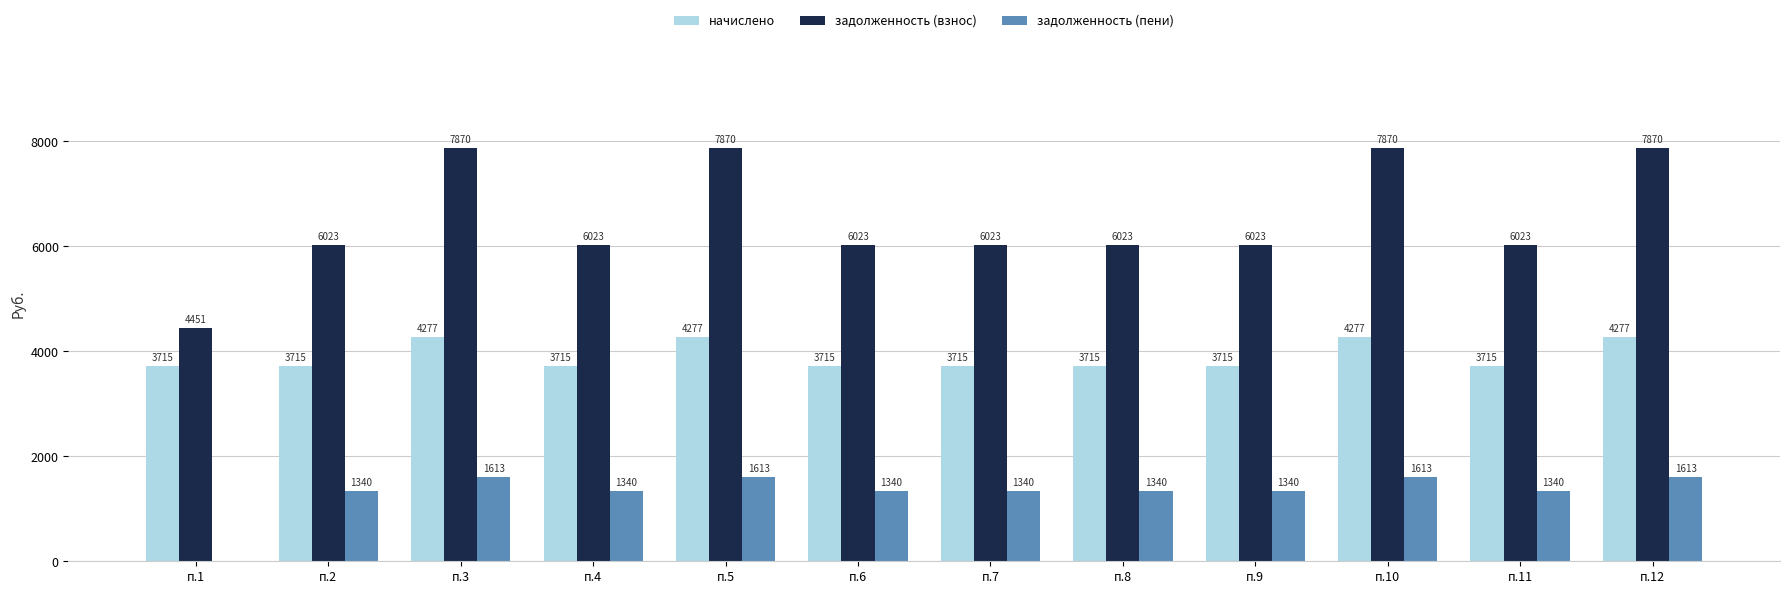

Is the value of начислено at п.6 greater than the value of задолженность (пени) at п.8?

Yes